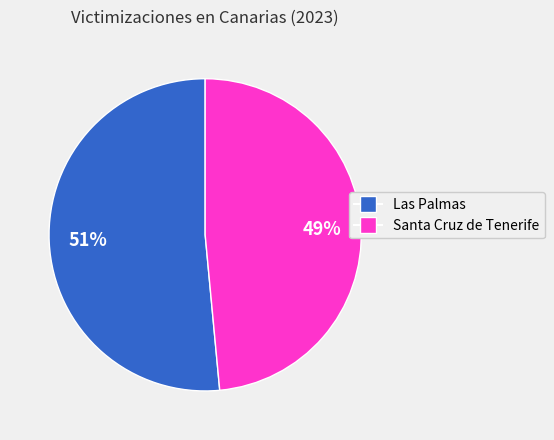

Which slice represents more than half of the pie?

Las Palmas